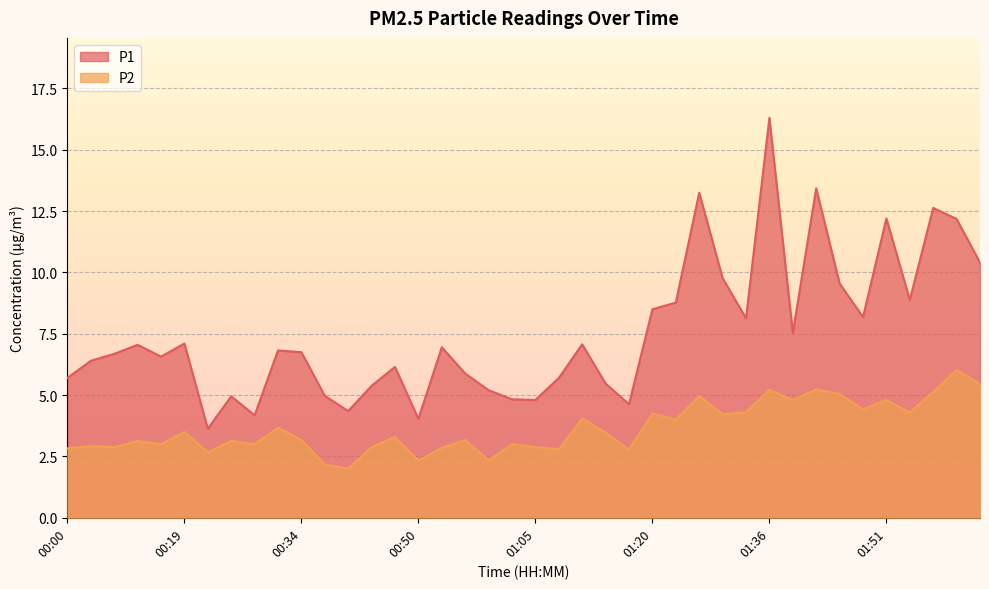

Is the value of P1 at 01:11 greater than the value of P2 at 00:34?

Yes